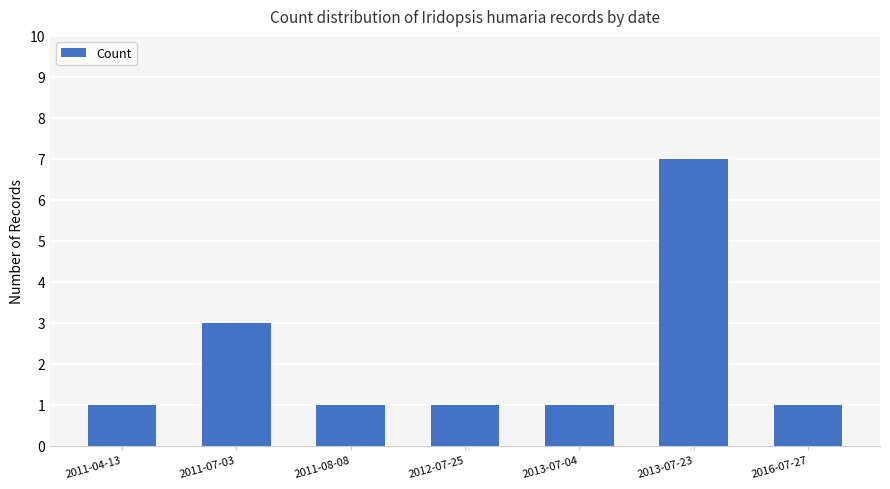

What is the sum of the values at 2016-07-27 and 2012-07-25?

2